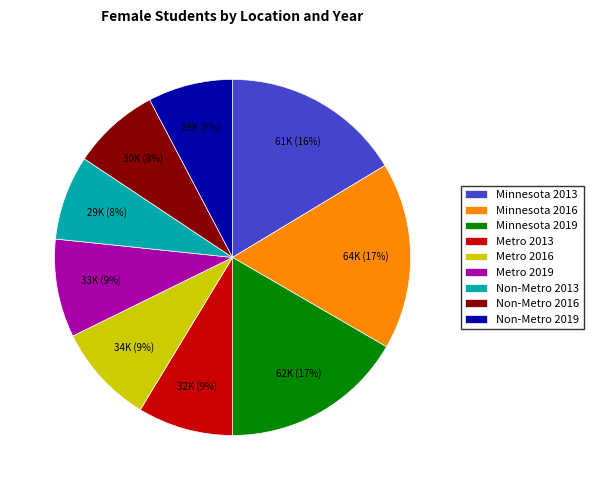

Do Metro 2013 and Metro 2016 together represent more than half of the pie?

No